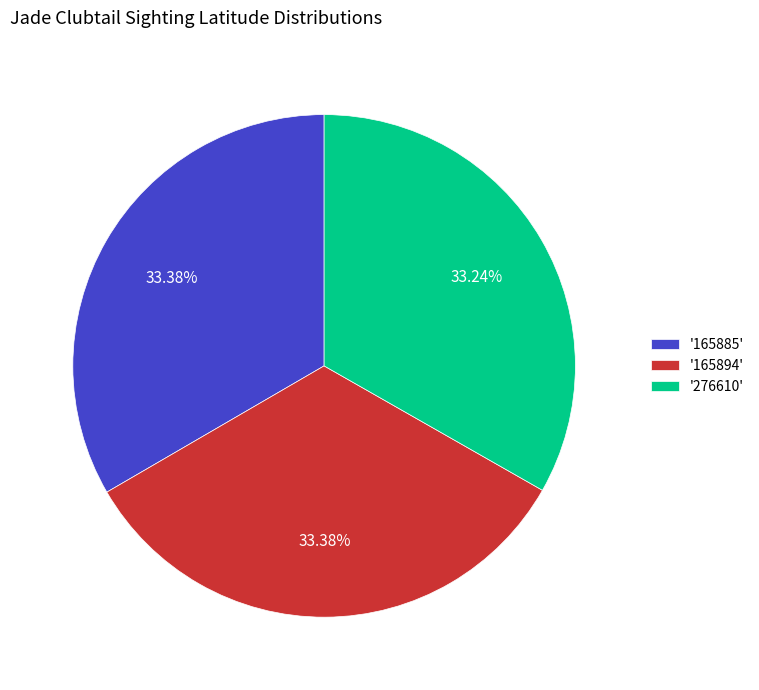

Does '165885' account for over 50% of the chart?

No